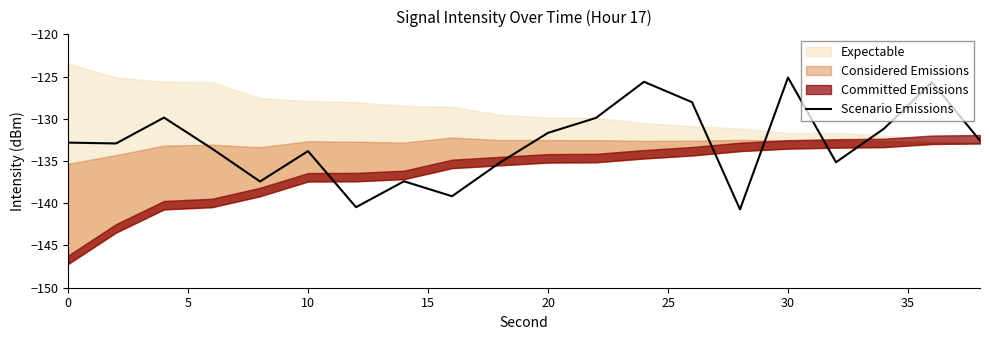

How many data points are above -132?

8